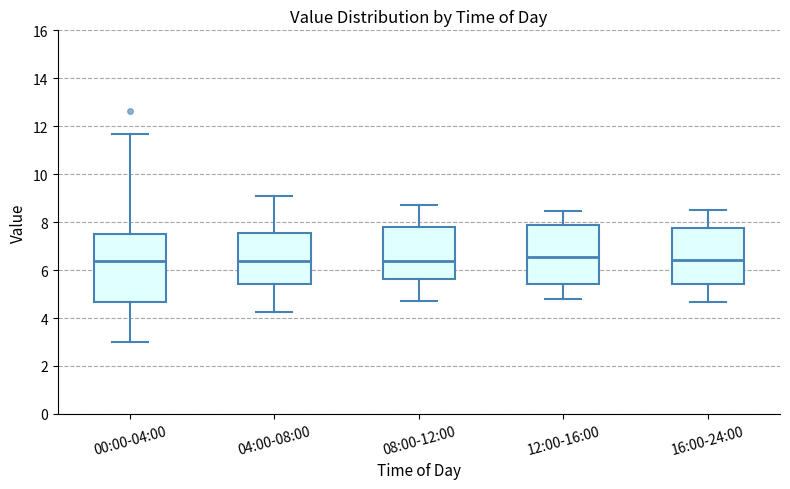

Which box is the tallest, from its lower edge to its upper edge?

00:00-04:00